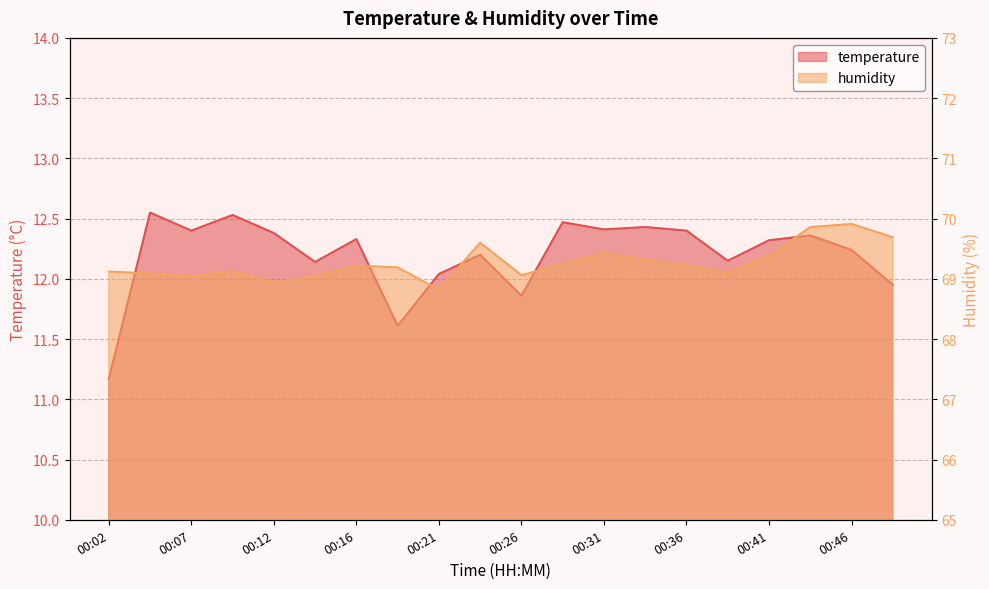

Reading left to right, extract all data points from this chart.

temperature: 11.2	12.6	12.4	12.5	12.4	12.1	12.3	11.6	12.0	12.2	11.9	12.5	12.4	12.4	12.4	12.2	12.3	12.4	12.2	11.9
humidity: 69.1	69.1	69.0	69.1	68.9	69.0	69.2	69.2	68.8	69.6	69.1	69.2	69.4	69.3	69.2	69.1	69.4	69.9	69.9	69.7